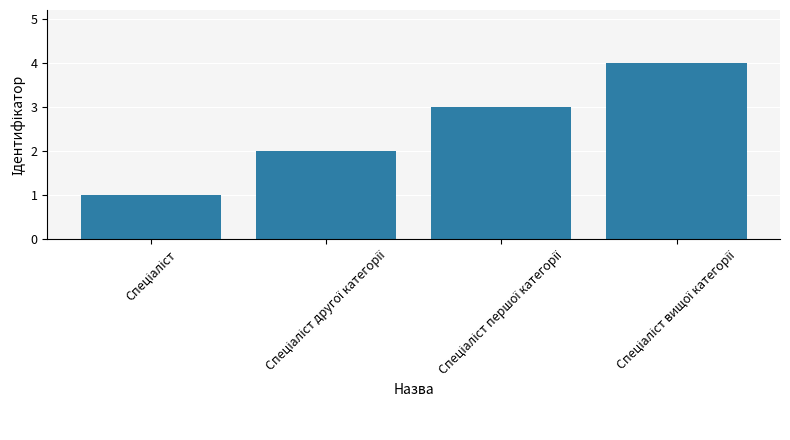

What is the difference between the second highest and second lowest values?

1